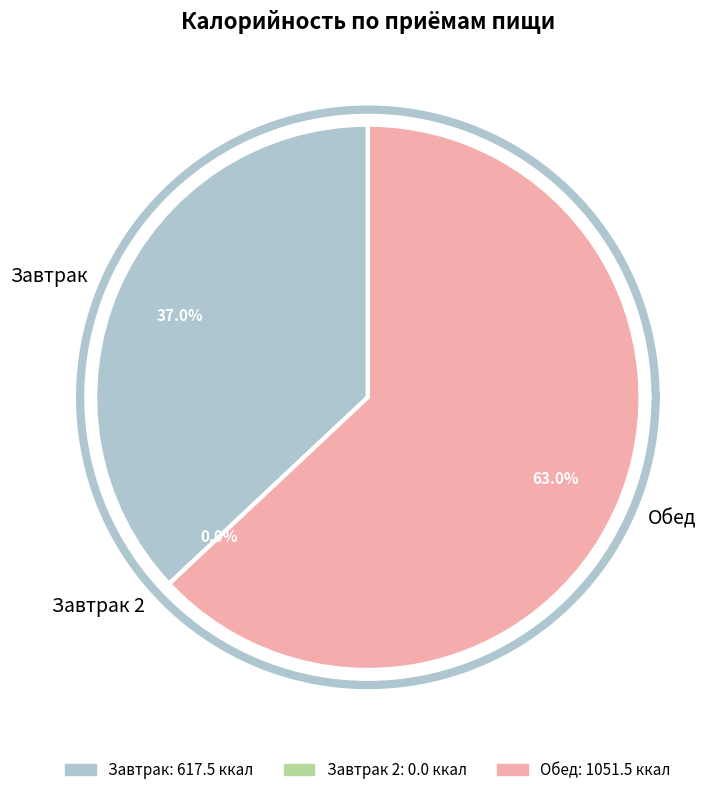

How many slices are in this pie chart?

3